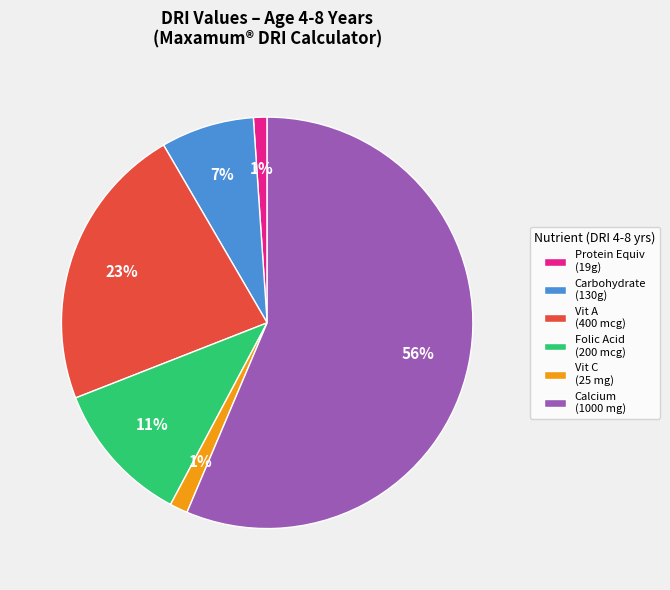

Between Protein Equiv (19g) and Vit A (400 mcg), which is larger?

Vit A (400 mcg)